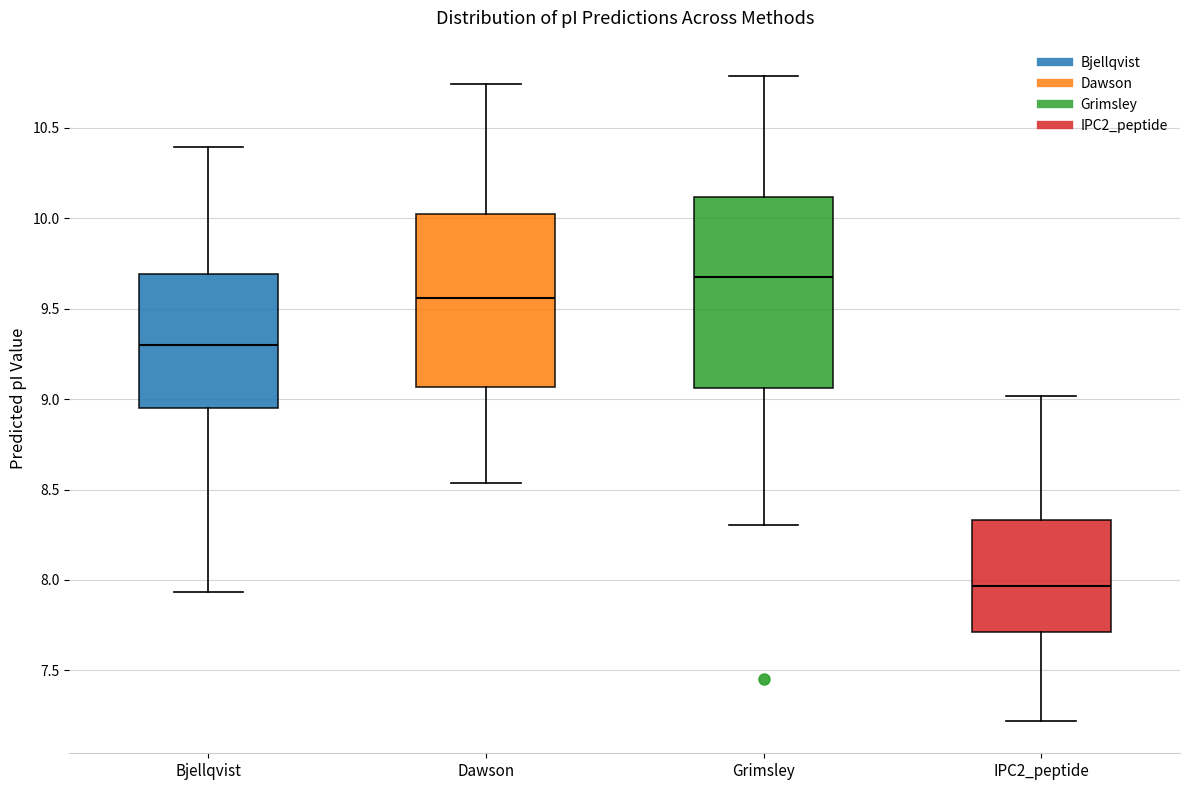

Which box is the tallest, from its lower edge to its upper edge?

Grimsley